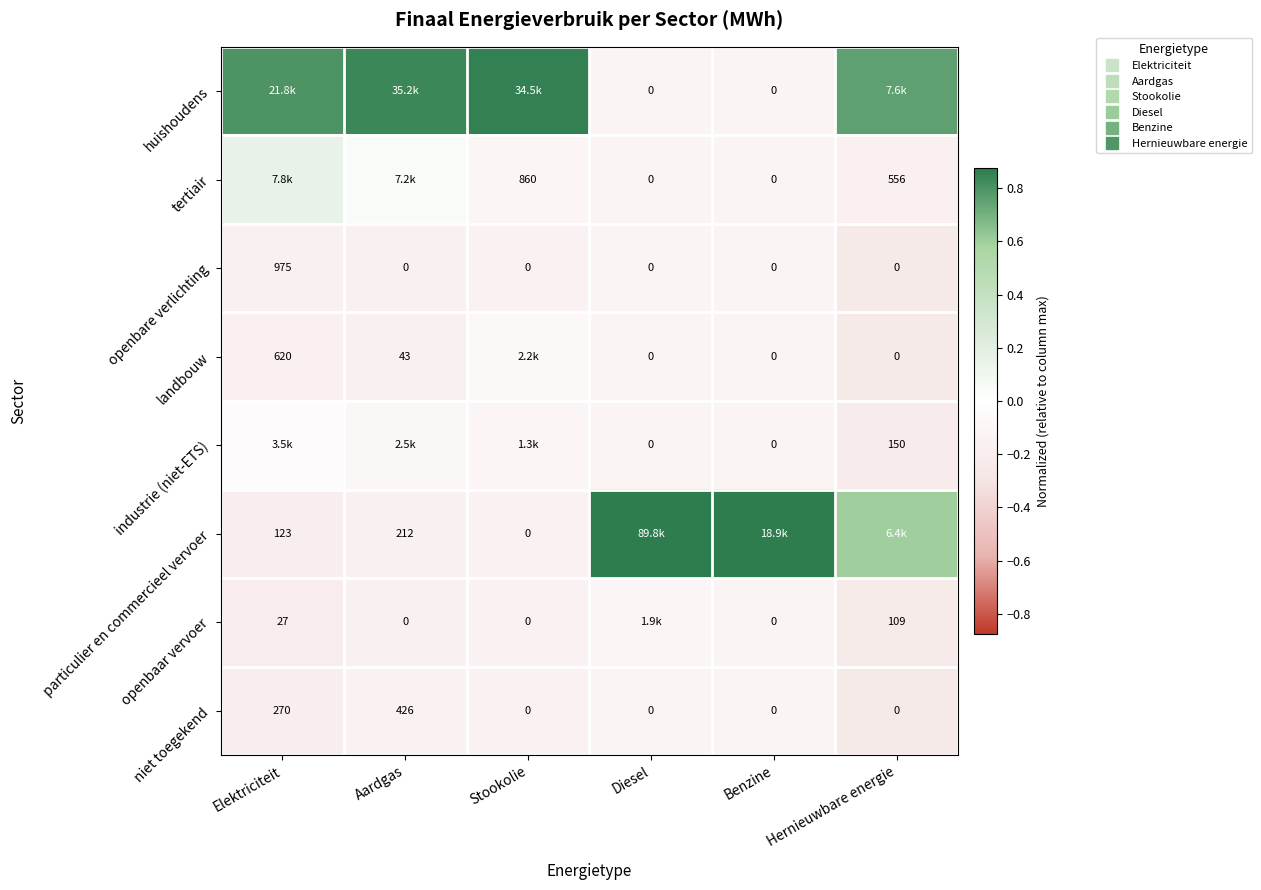

What is the difference between the highest and lowest values at Benzine?

1.0